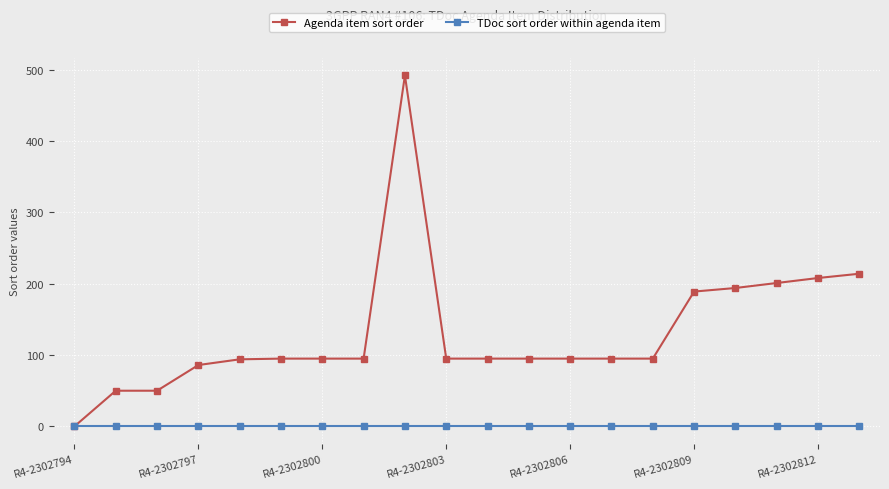

Which series has the widest spread of values?

Agenda item sort order